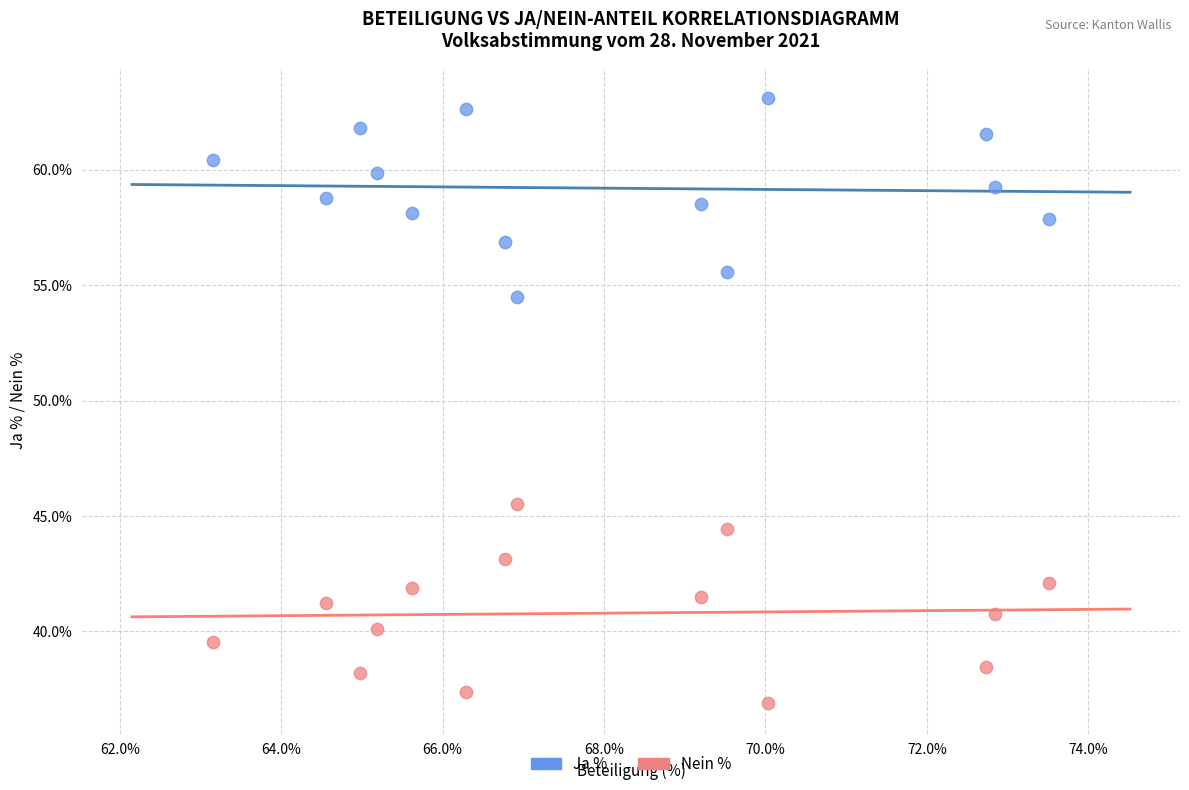

Which series contains the lowest Y value?

Nein %